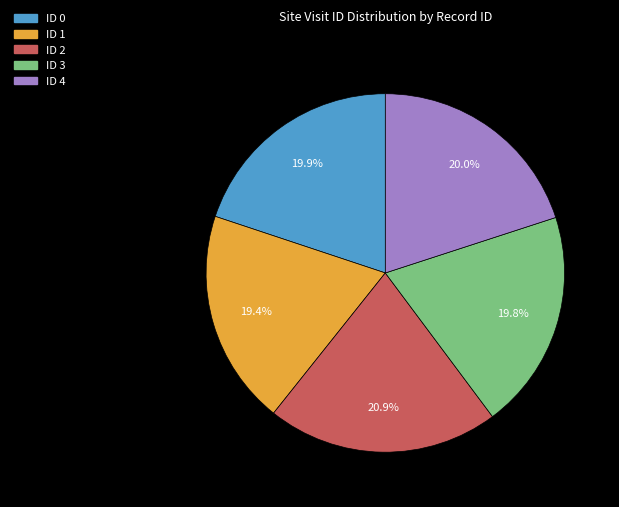

What is the total percentage of ID 4 and ID 1?

39.4%